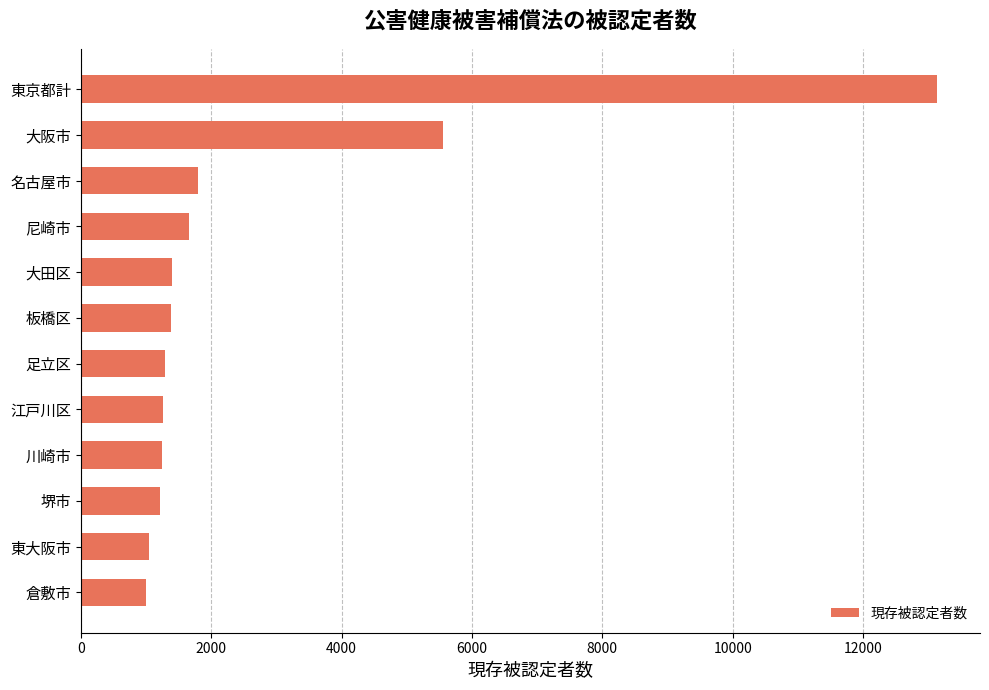

At which label is the value closest to 7065?

大阪市